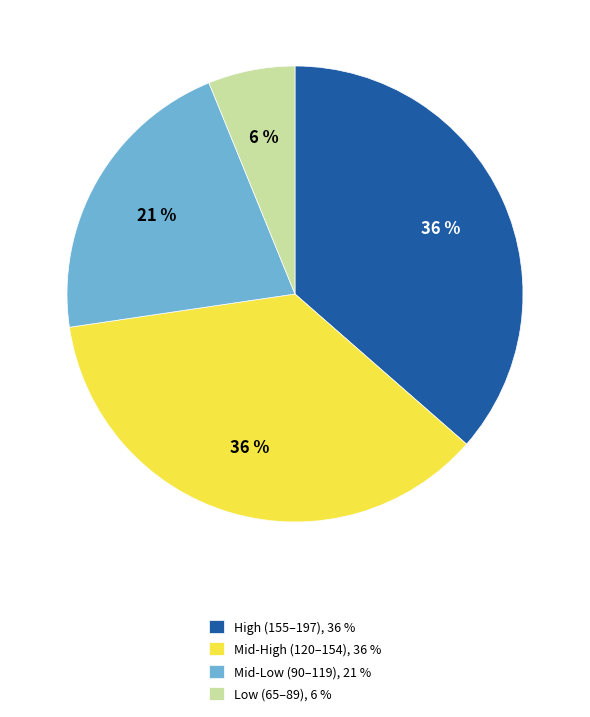

Approximately how many times larger is the value at Low (65–89), 6 % compared to Mid-Low (90–119), 21 %?

0.3